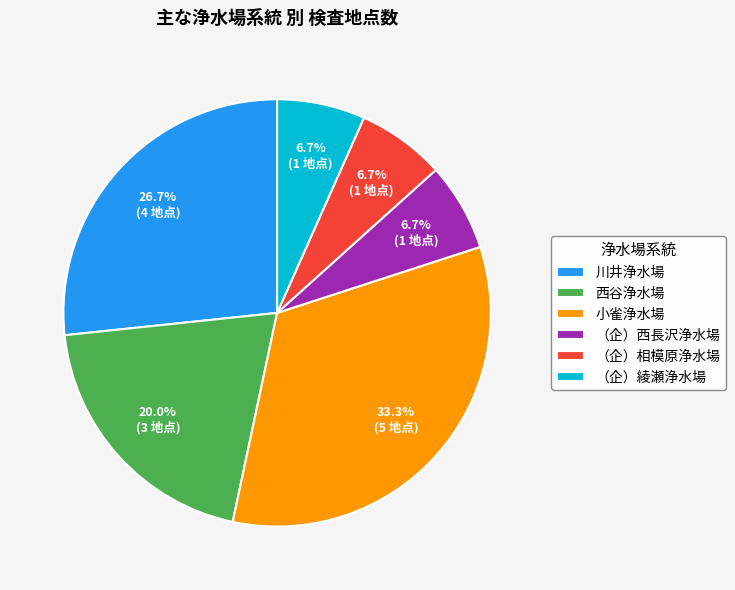

True or false: 川井浄水場 accounts for 34% of the total.

False